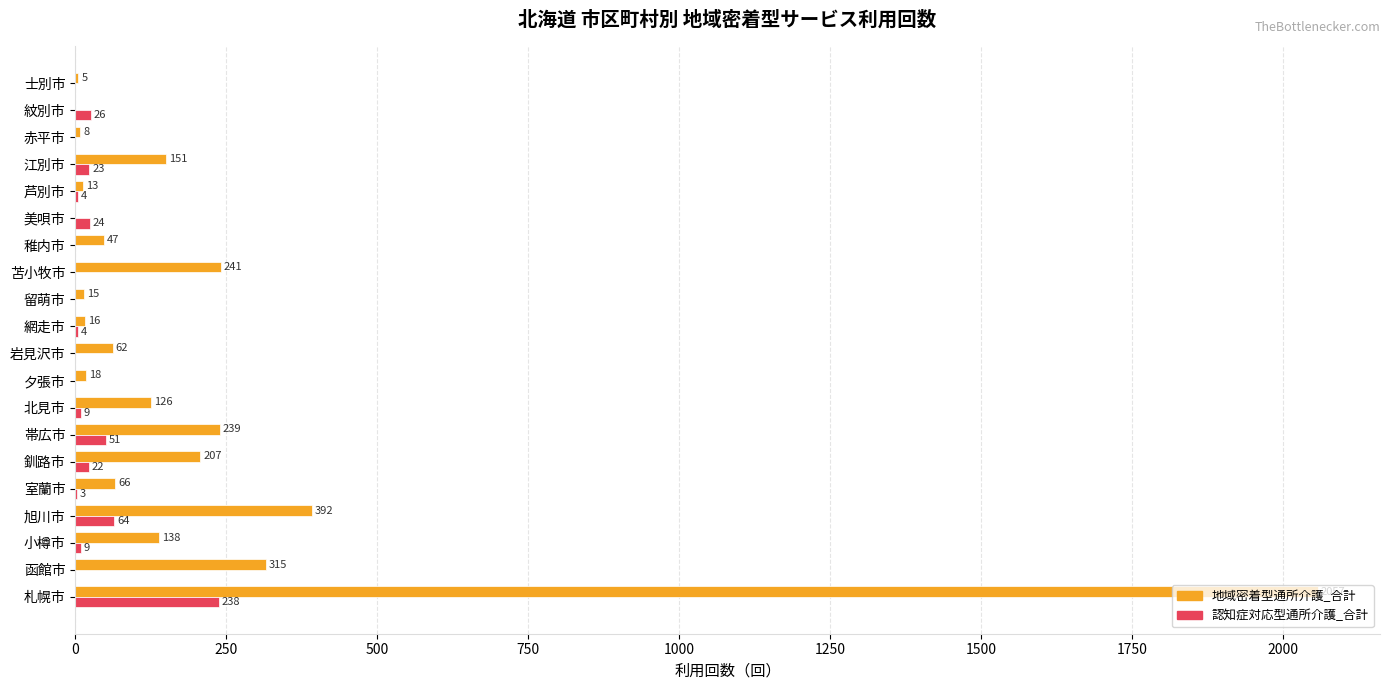

Is it true that 地域密着型通所介護_合計 equals 16 at 網走市?

True